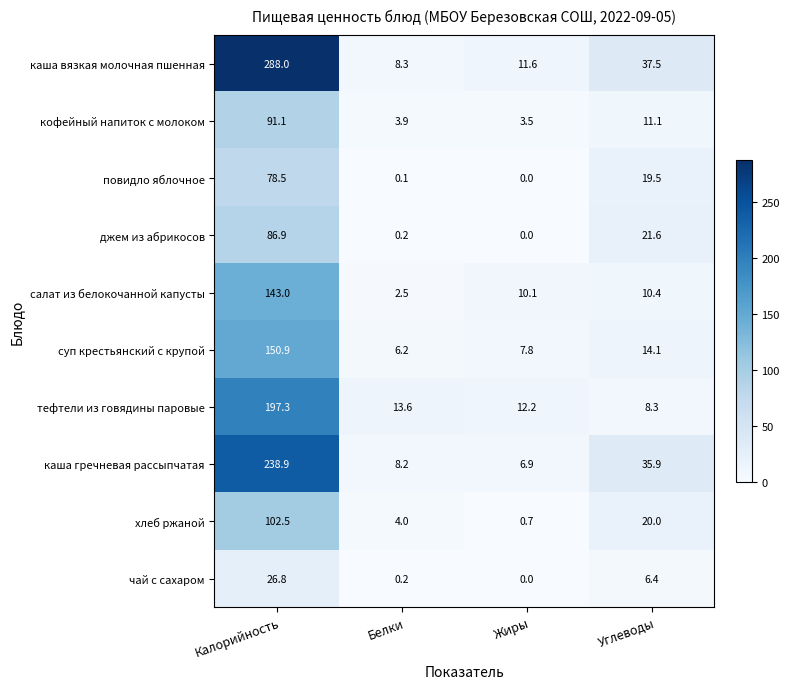

At which label does джем из абрикосов reach its peak?

Калорийность